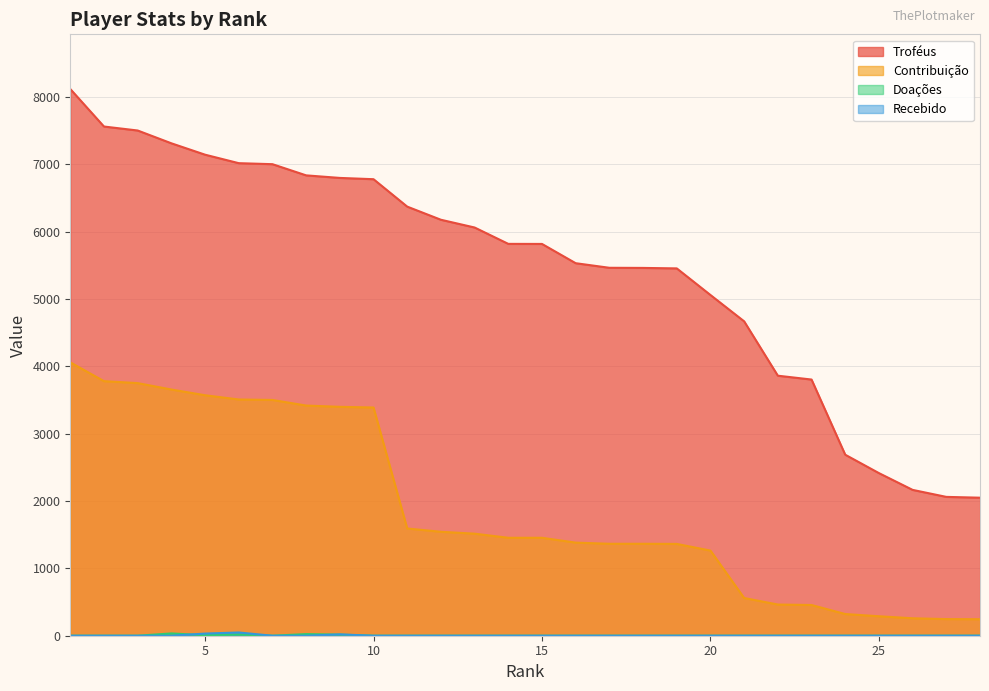

List the series in order of their peak value, lowest first.

Doações, Recebido, Contribuição, Troféus